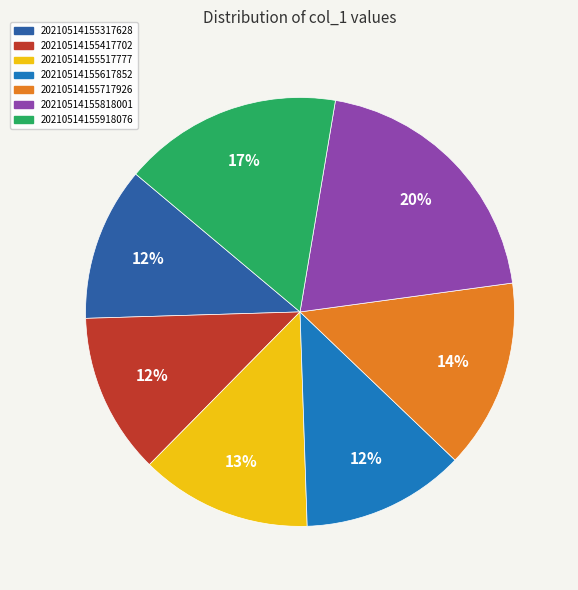

Is there any slice that represents more than half of the pie?

No